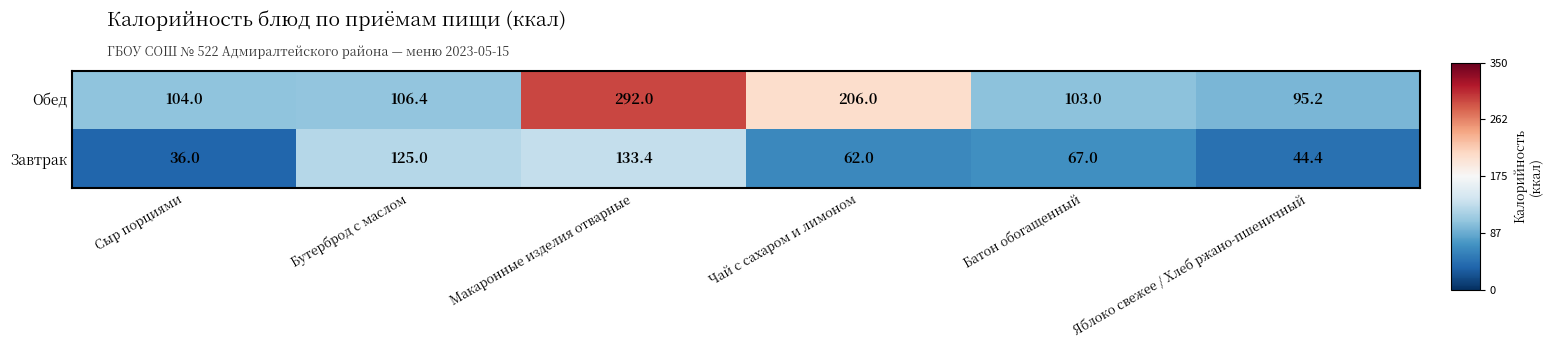

What is the sum of all Завтрак values?

467.8